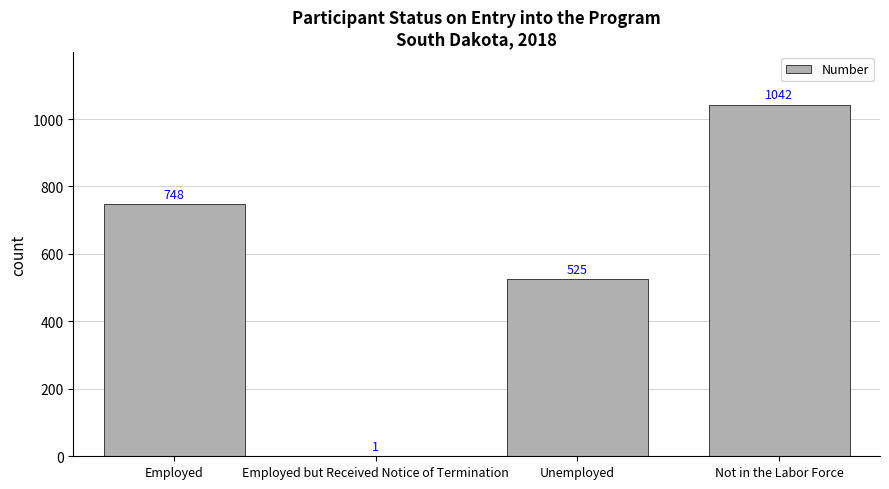

Reading left to right, what are all the values shown in this chart?

Employed=748	Employed but Received Notice of Termination=1	Unemployed=525	Not in the Labor Force=1042